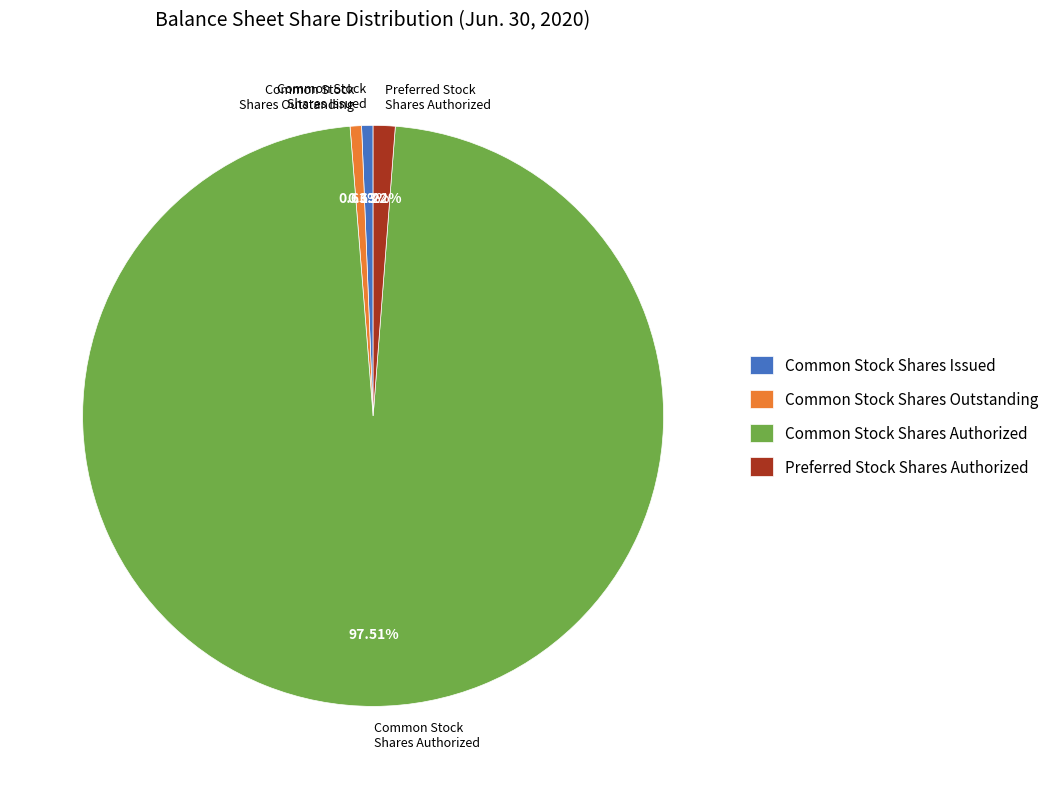

Count the number of slices in the pie.

4